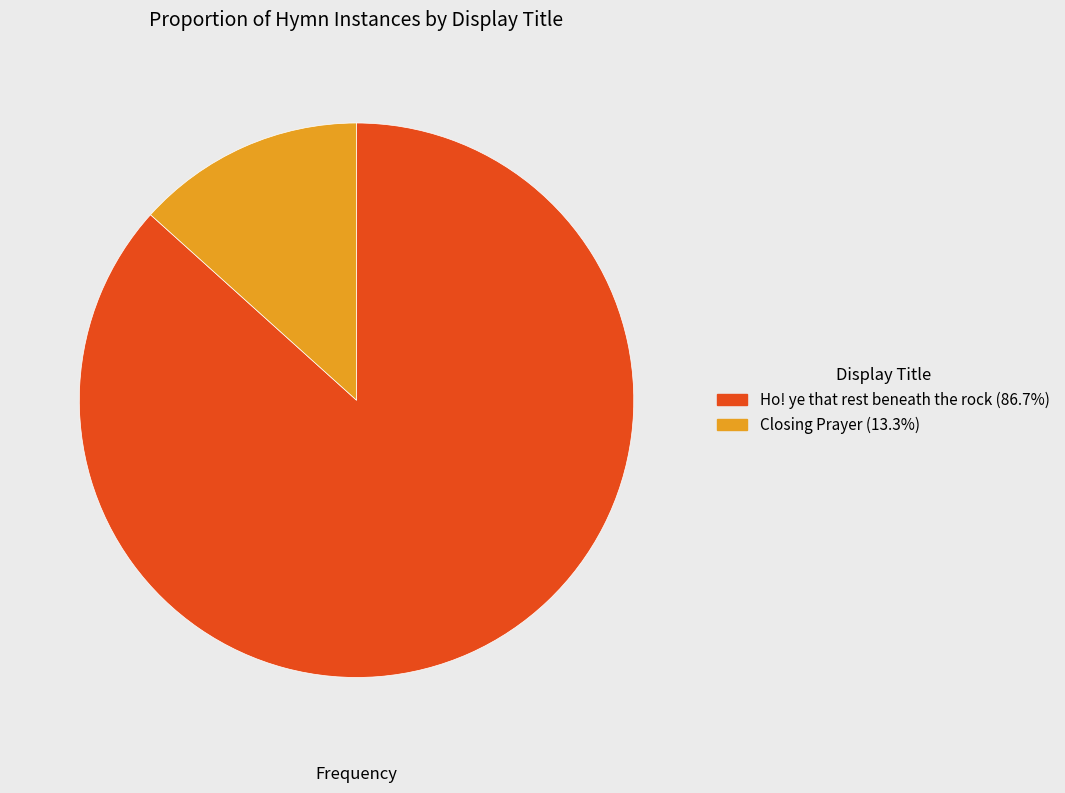

Rank the categories by value from highest to lowest.

Ho! ye that rest beneath the rock, Closing Prayer